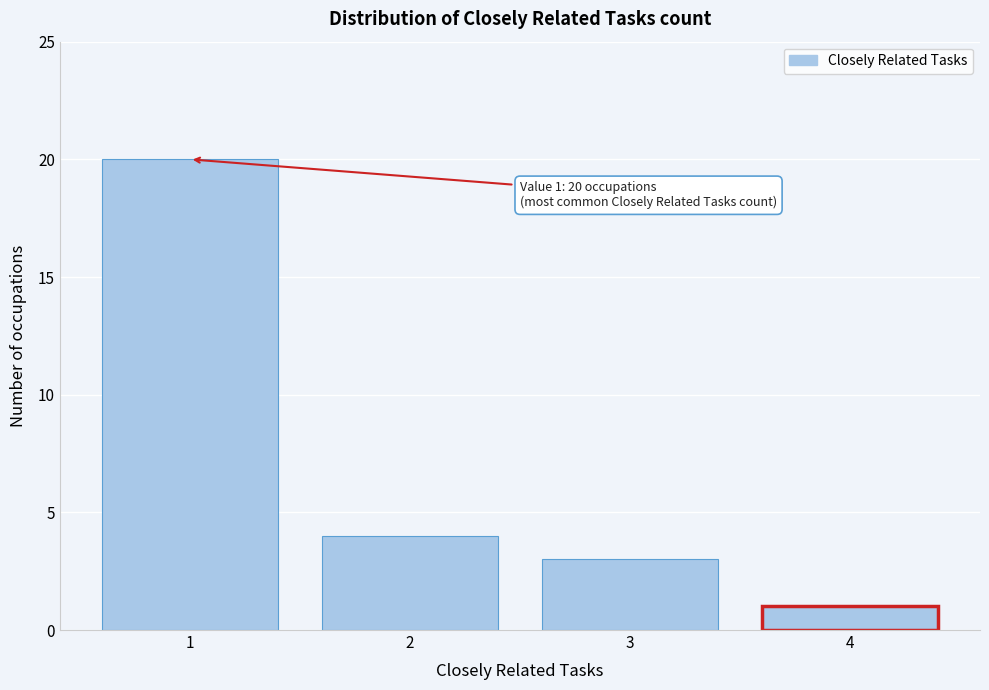

Reading left to right, list all the values displayed in this chart.

1=20	2=4	3=3	4=1